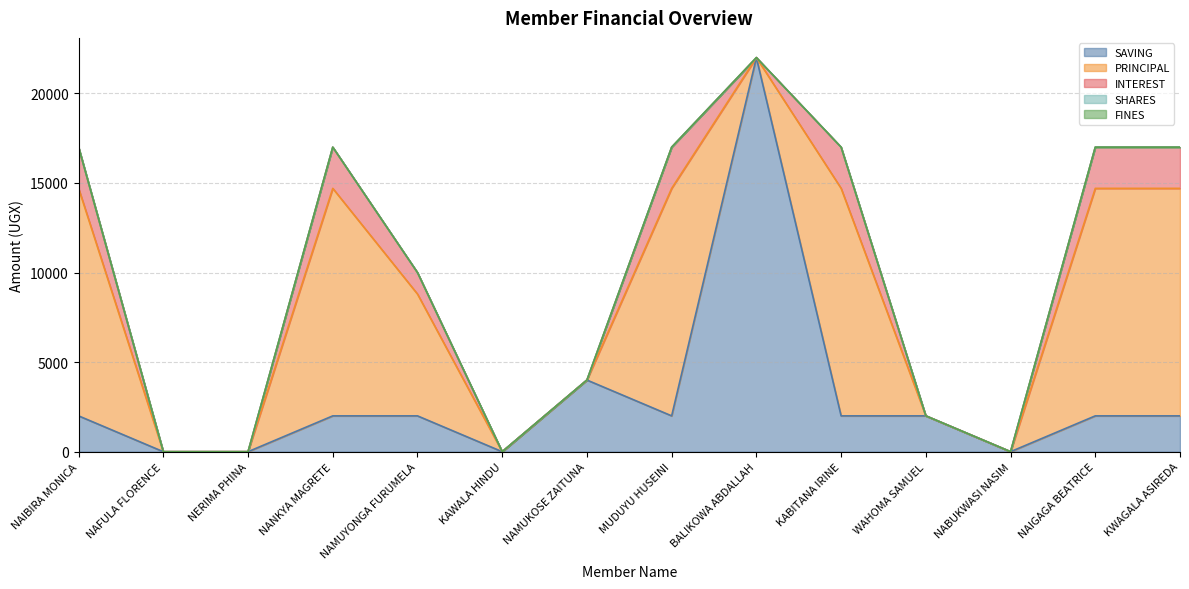

Reading left to right, transcribe all the data shown in this chart.

SAVING: NAIBIRA MONICA=2000	NAFULA FLORENCE=0	NERIMA PHINA=0	NANKYA MAGRETE=2000	NAMUYONGA FURUMELA=2000	KAWALA HINDU=0	NAMUKOSE ZAITUNA=4000	MUDUYU HUSEINI=2000	BALIKOWA ABDALLAH=22000	KABITANA IRINE=2000	WAHOMA SAMUEL=2000	NABUKWASI NASIM=0	NAIGAGA BEATRICE=2000	KWAGALA ASIREDA=2000
PRINCIPAL: NAIBIRA MONICA=12700	NAFULA FLORENCE=0	NERIMA PHINA=0	NANKYA MAGRETE=12700	NAMUYONGA FURUMELA=6800	KAWALA HINDU=0	NAMUKOSE ZAITUNA=0	MUDUYU HUSEINI=12700	BALIKOWA ABDALLAH=0	KABITANA IRINE=12700	WAHOMA SAMUEL=0	NABUKWASI NASIM=0	NAIGAGA BEATRICE=12700	KWAGALA ASIREDA=12700
INTEREST: NAIBIRA MONICA=2300	NAFULA FLORENCE=0	NERIMA PHINA=0	NANKYA MAGRETE=2300	NAMUYONGA FURUMELA=1200	KAWALA HINDU=0	NAMUKOSE ZAITUNA=0	MUDUYU HUSEINI=2300	BALIKOWA ABDALLAH=0	KABITANA IRINE=2300	WAHOMA SAMUEL=0	NABUKWASI NASIM=0	NAIGAGA BEATRICE=2300	KWAGALA ASIREDA=2300
SHARES: NAIBIRA MONICA=0	NAFULA FLORENCE=0	NERIMA PHINA=0	NANKYA MAGRETE=0	NAMUYONGA FURUMELA=0	KAWALA HINDU=0	NAMUKOSE ZAITUNA=0	MUDUYU HUSEINI=0	BALIKOWA ABDALLAH=0	KABITANA IRINE=0	WAHOMA SAMUEL=0	NABUKWASI NASIM=0	NAIGAGA BEATRICE=0	KWAGALA ASIREDA=0
FINES: NAIBIRA MONICA=0	NAFULA FLORENCE=0	NERIMA PHINA=0	NANKYA MAGRETE=0	NAMUYONGA FURUMELA=0	KAWALA HINDU=0	NAMUKOSE ZAITUNA=0	MUDUYU HUSEINI=0	BALIKOWA ABDALLAH=0	KABITANA IRINE=0	WAHOMA SAMUEL=0	NABUKWASI NASIM=0	NAIGAGA BEATRICE=0	KWAGALA ASIREDA=0